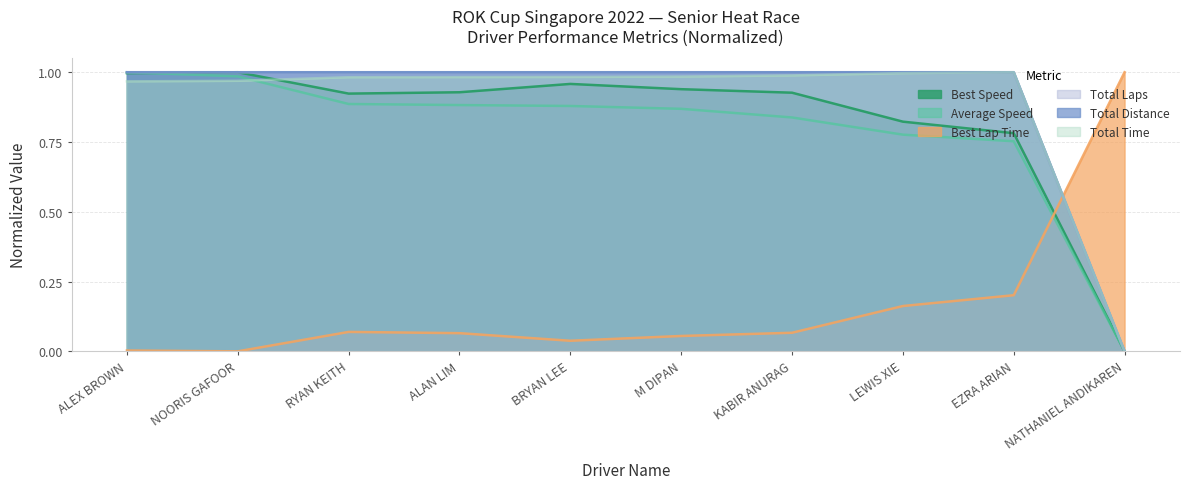

Which series has the largest range (max minus min)?

Total Time